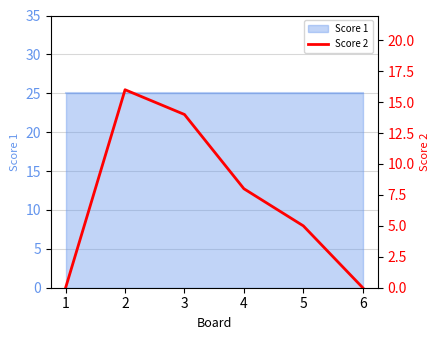

List the labels in order of value, smallest first.

1, 6, 5, 4, 3, 2